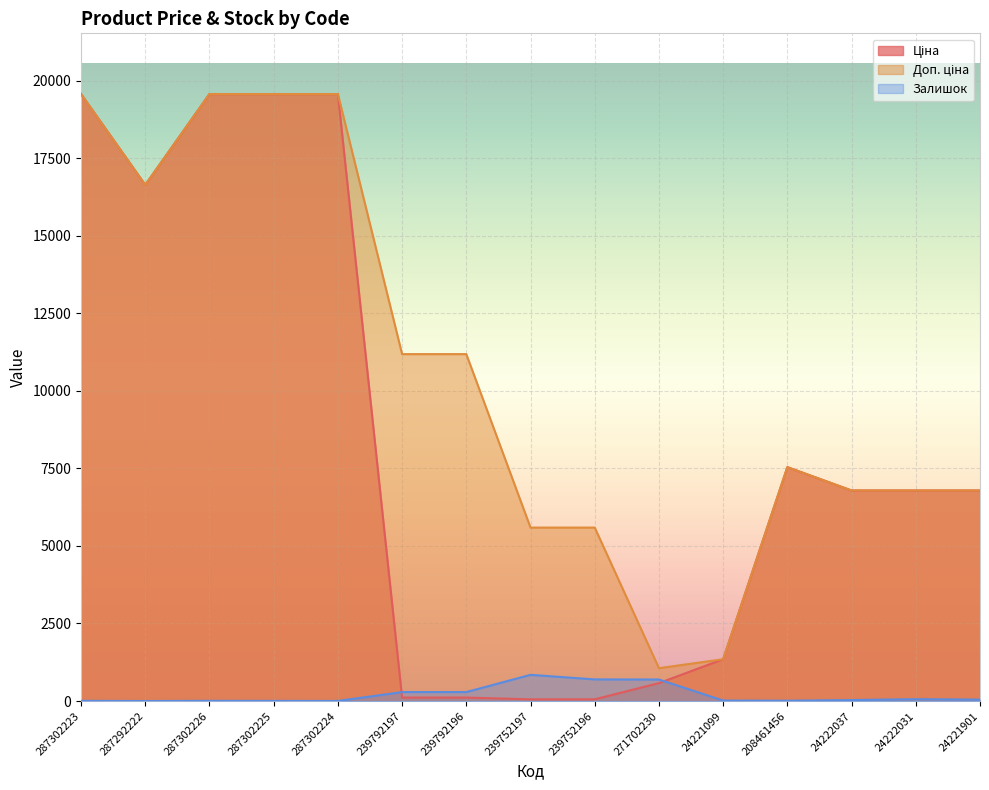

Count the number of data series in this chart.

3